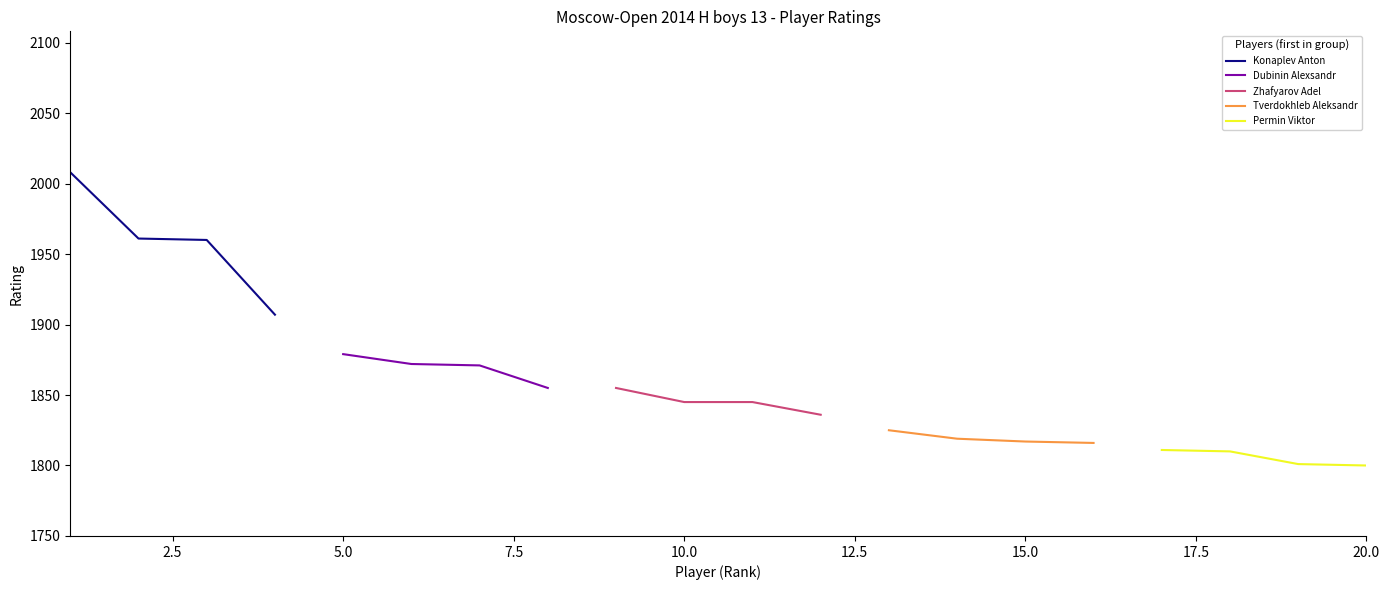

True or false: Konaplev Anton has more than 1 interior local peaks.

False